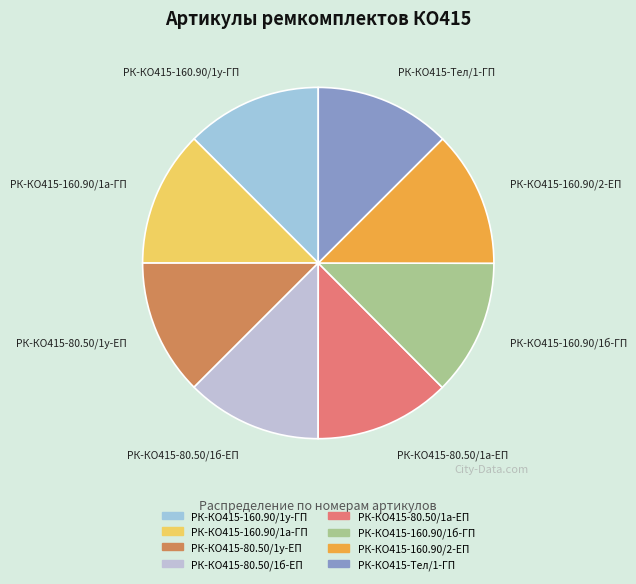

The РК-КО415-160.90/1б-ГП slice represents 13% of the pie. True or false?

True